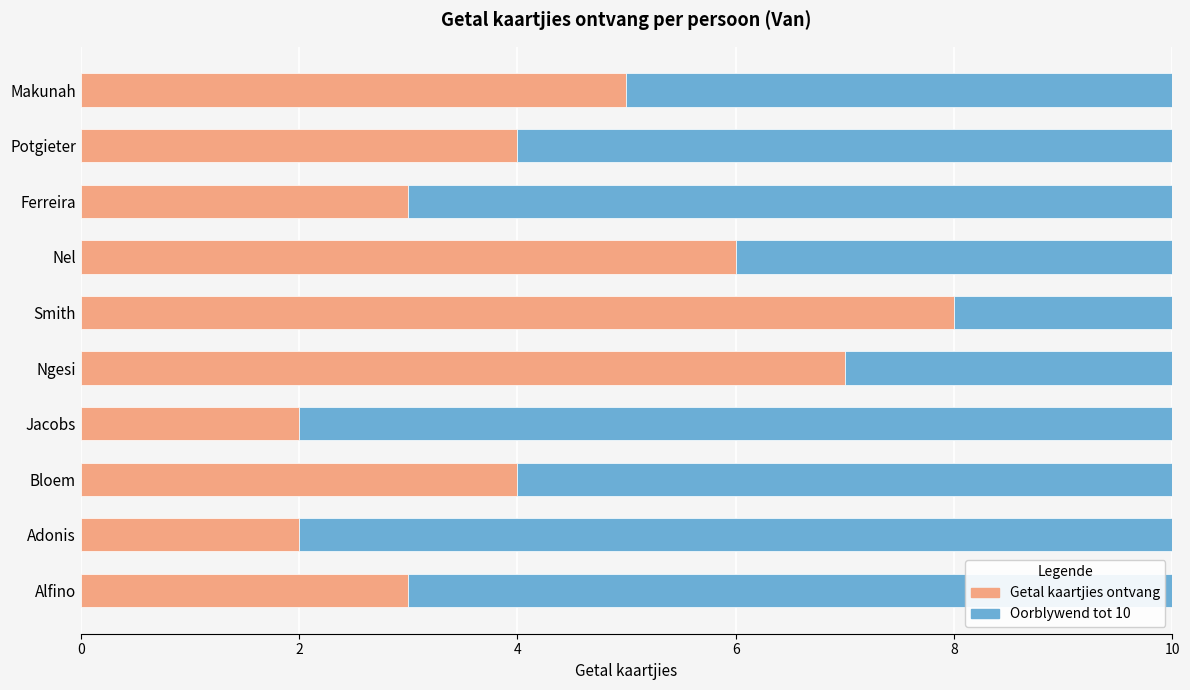

What is the total value across all series at Potgieter?

10